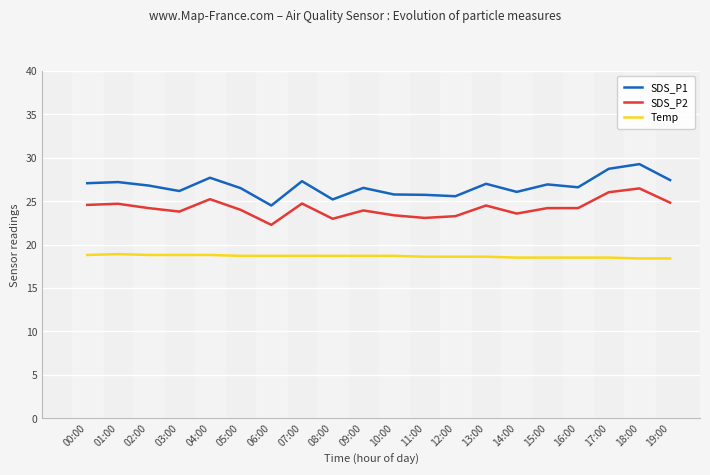

Is this an area chart (filled region under the line)?

No